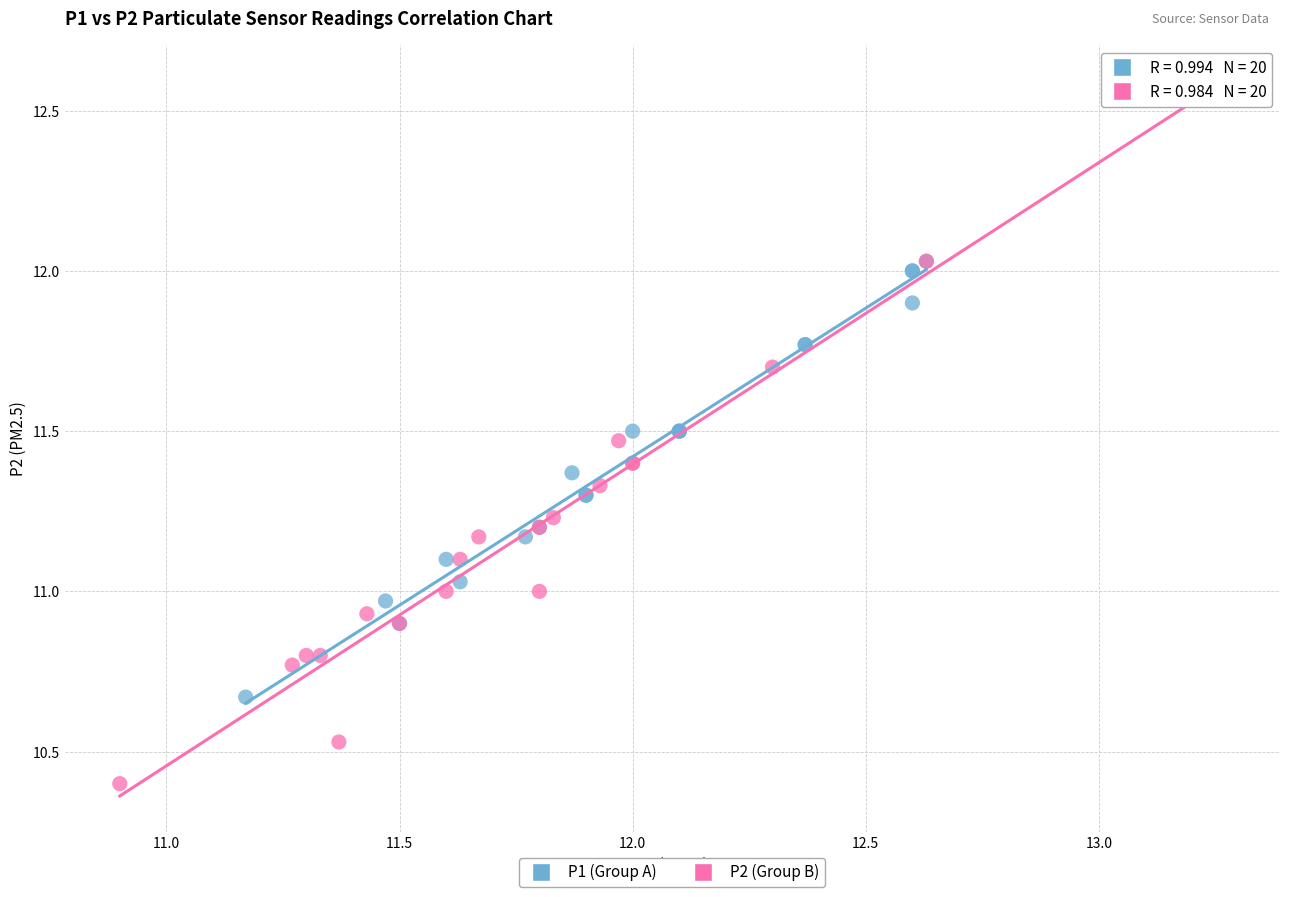

Which series reaches the maximum Y coordinate?

P2 (Group B)